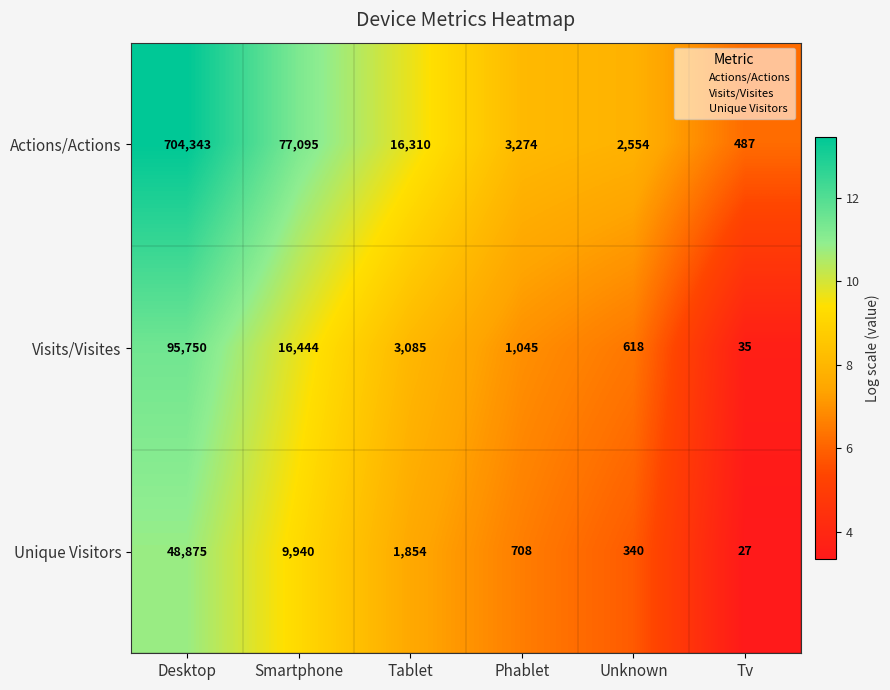

What is the smallest value displayed?

27